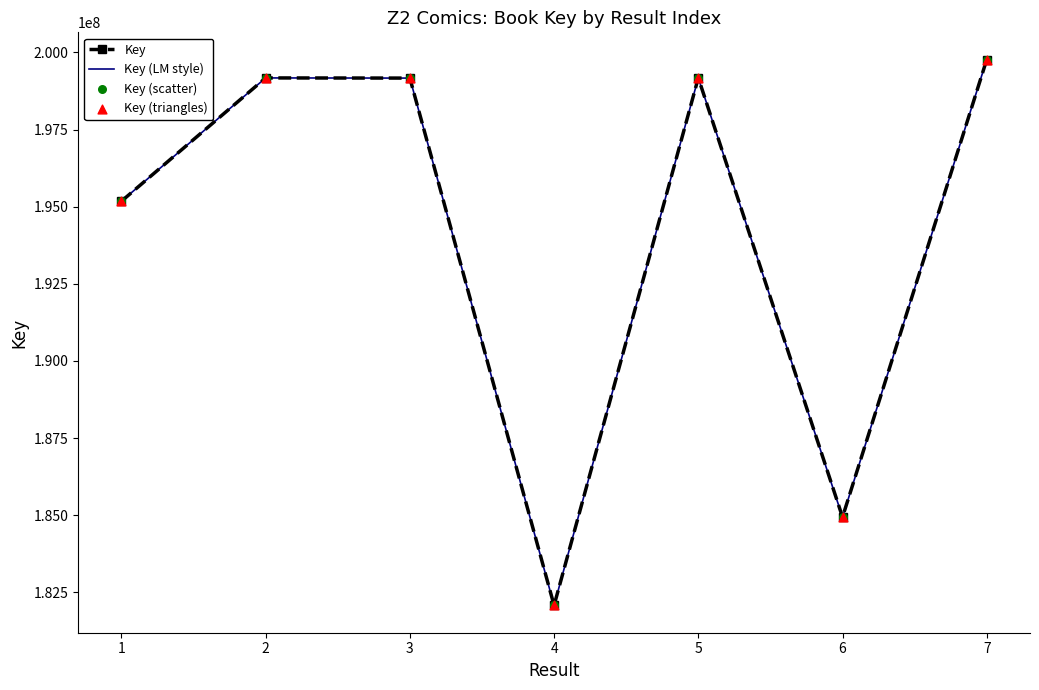

At how many categories does at least one series exceed 190974762?

5